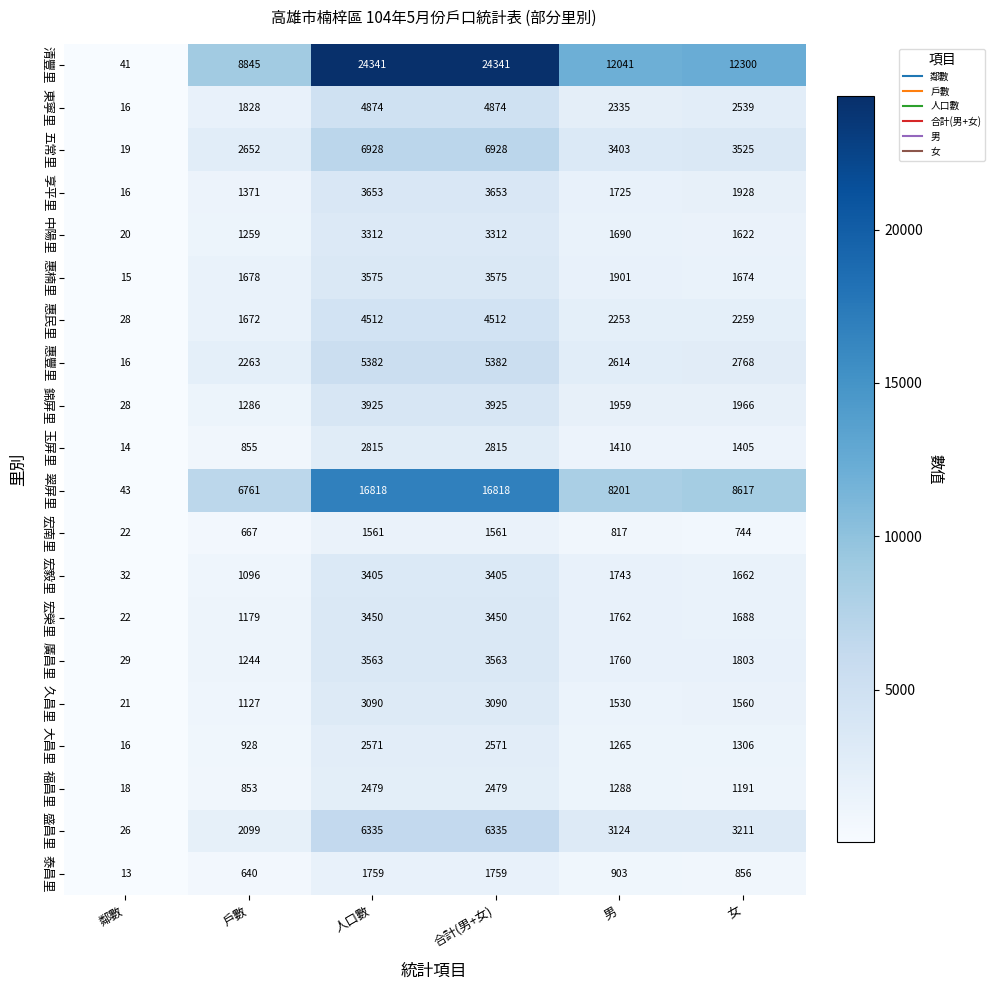

Rank the series by their maximum value, from lowest to highest.

宏南里, 泰昌里, 福昌里, 大昌里, 玉屏里, 久昌里, 中陽里, 宏毅里, 宏榮里, 廣昌里, 惠楠里, 享平里, 錦屏里, 惠民里, 東寧里, 惠豐里, 盛昌里, 五常里, 翠屏里, 清豐里